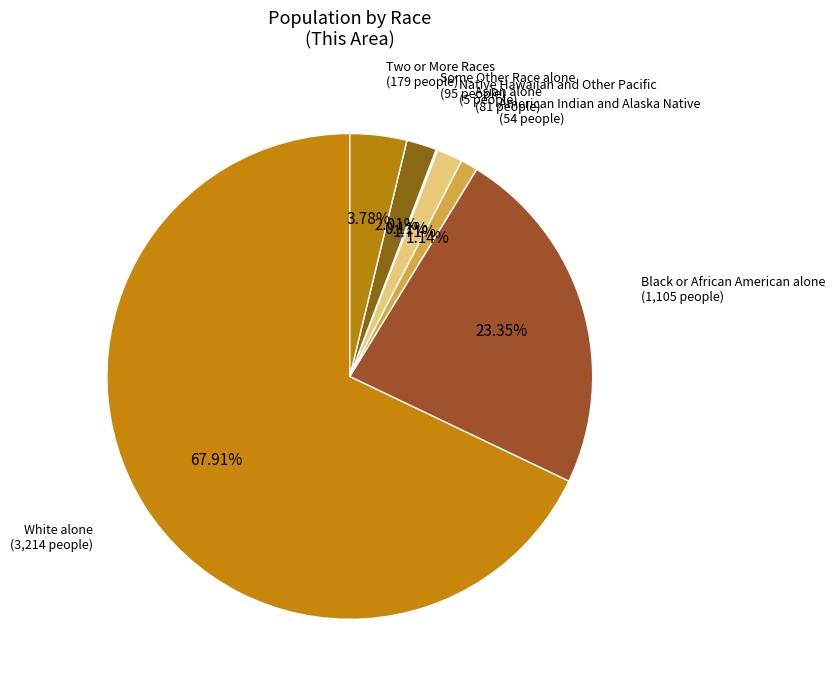

Is it true that Two or More Races is 4% of the pie?

True